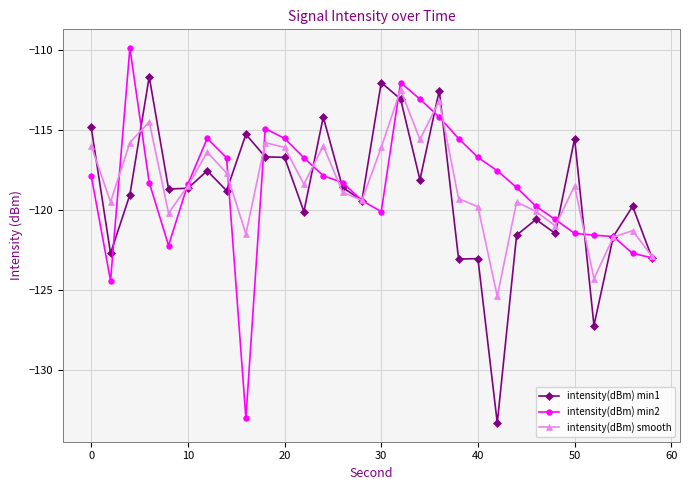

How many lines are shown in the chart?

3